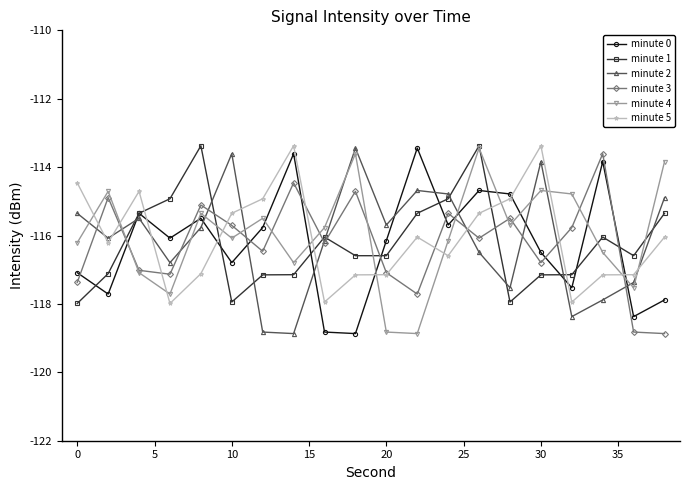

What is the value of the minute 4 point at the 19th from the left?

-117.5